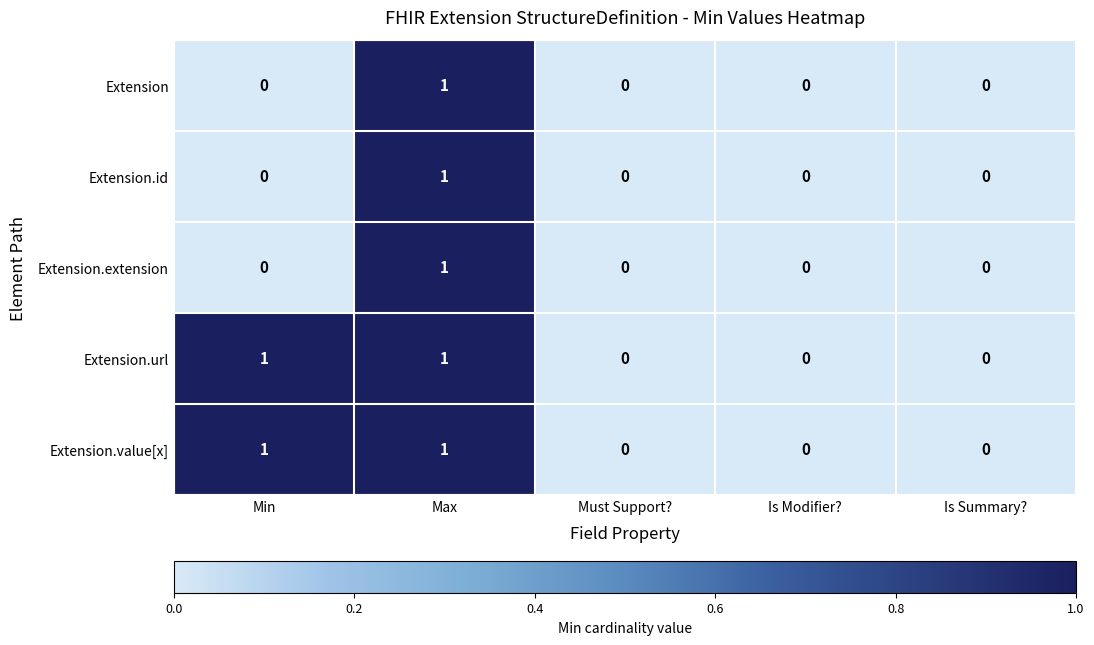

Reading right to left, extract all data points from this chart.

Extension: Is Summary?=0	Is Modifier?=0	Must Support?=0	Max=1	Min=0
Extension.id: Is Summary?=0	Is Modifier?=0	Must Support?=0	Max=1	Min=0
Extension.extension: Is Summary?=0	Is Modifier?=0	Must Support?=0	Max=1	Min=0
Extension.url: Is Summary?=0	Is Modifier?=0	Must Support?=0	Max=1	Min=1
Extension.value[x]: Is Summary?=0	Is Modifier?=0	Must Support?=0	Max=1	Min=1